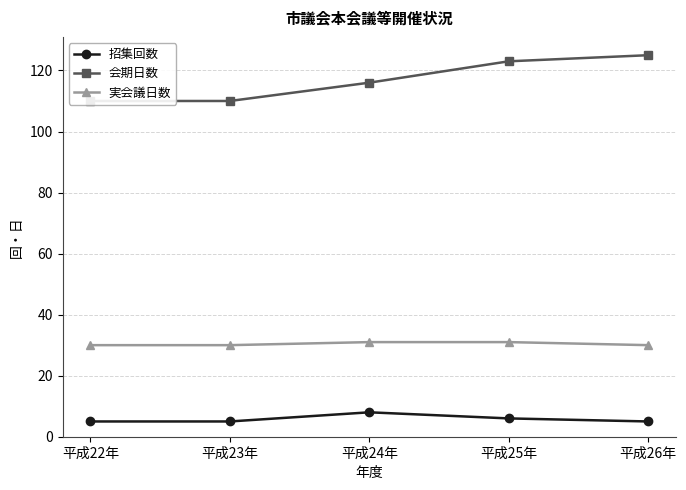

Count the 招集回数 values in the range 5 to 6.

4